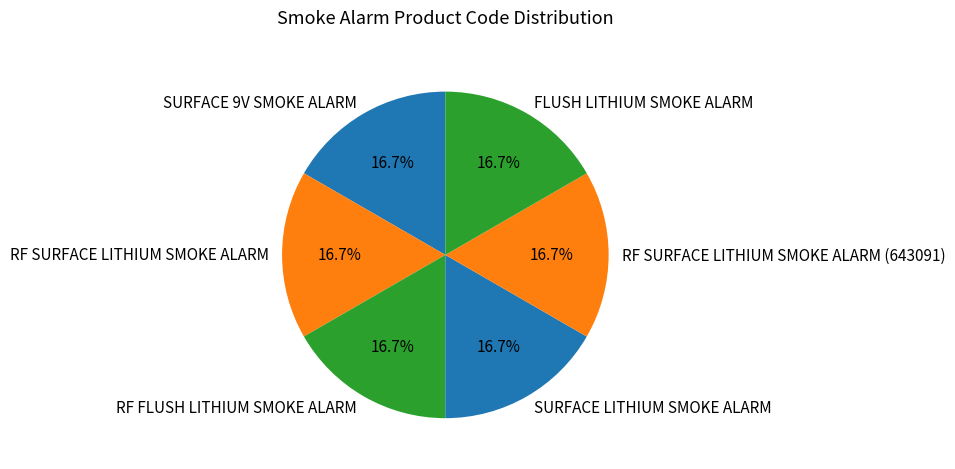

To the nearest percent, what percentage of the pie is FLUSH LITHIUM SMOKE ALARM?

17%